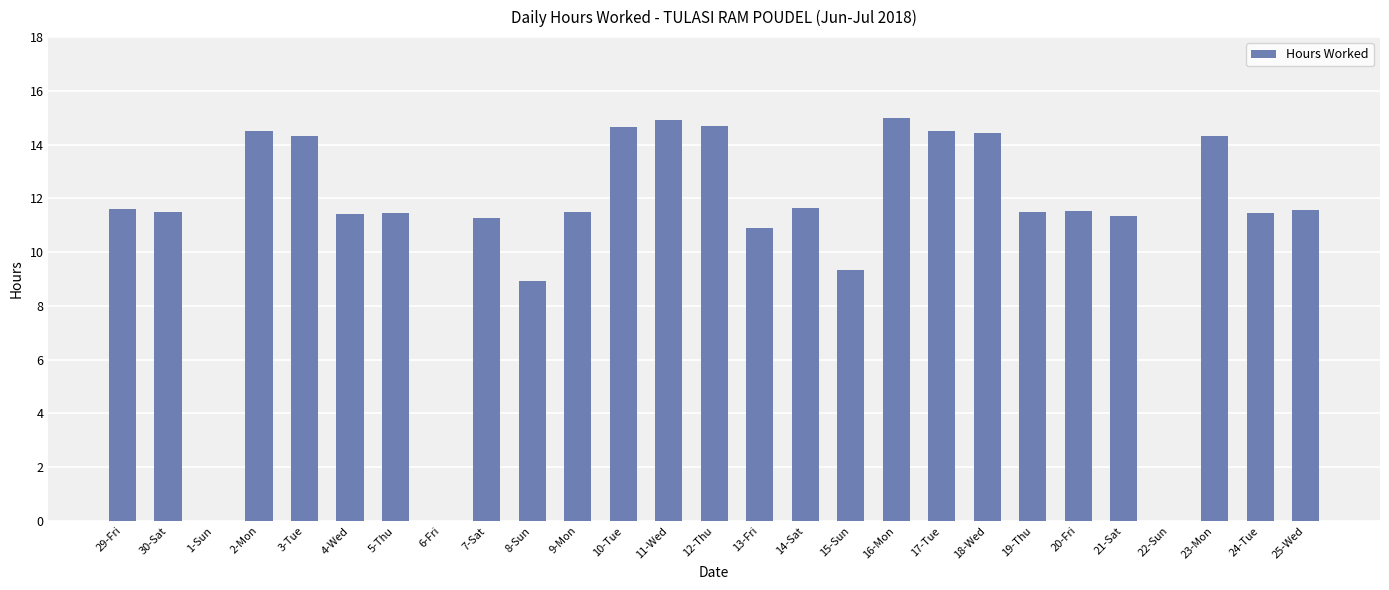

Between 10-Tue and 29-Fri, which is larger?

10-Tue